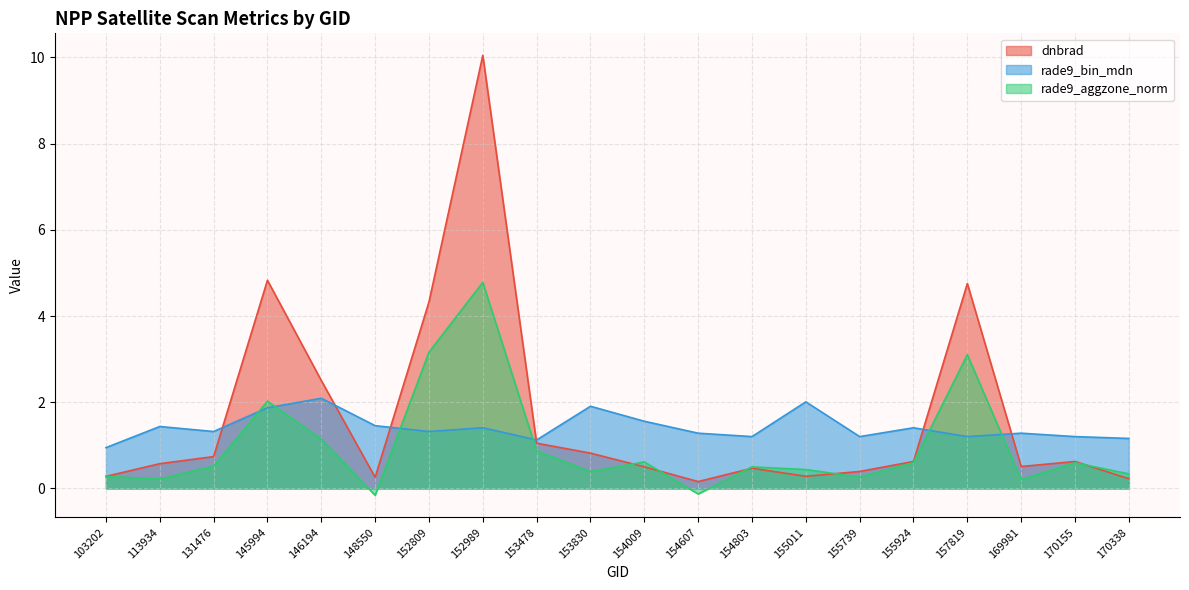

How many interior local peaks does the dnbrad series have?

5